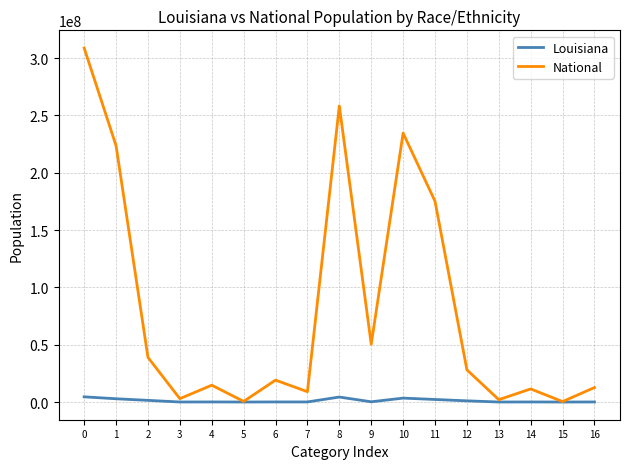

Rank the series at 12 from lowest to highest value.

Louisiana, National